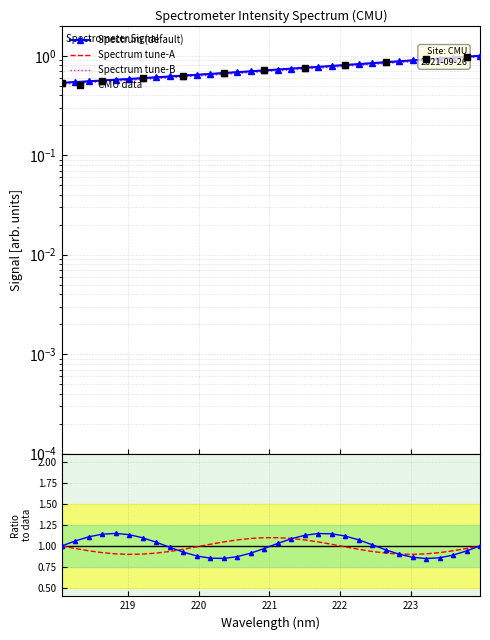

What is the label of the 16th point from the right?

221.1174